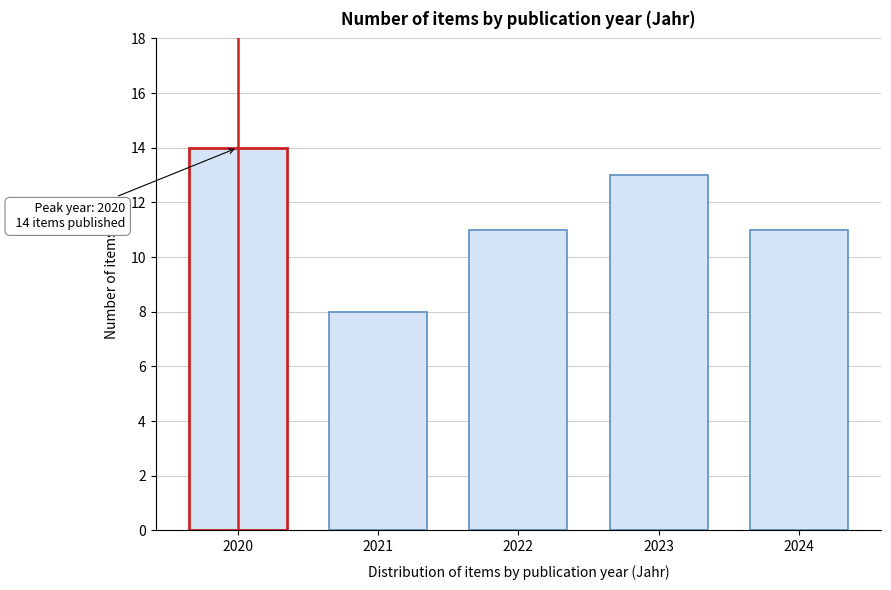

Reading right to left, list all the values displayed in this chart.

2024=11	2023=13	2022=11	2021=8	2020=14